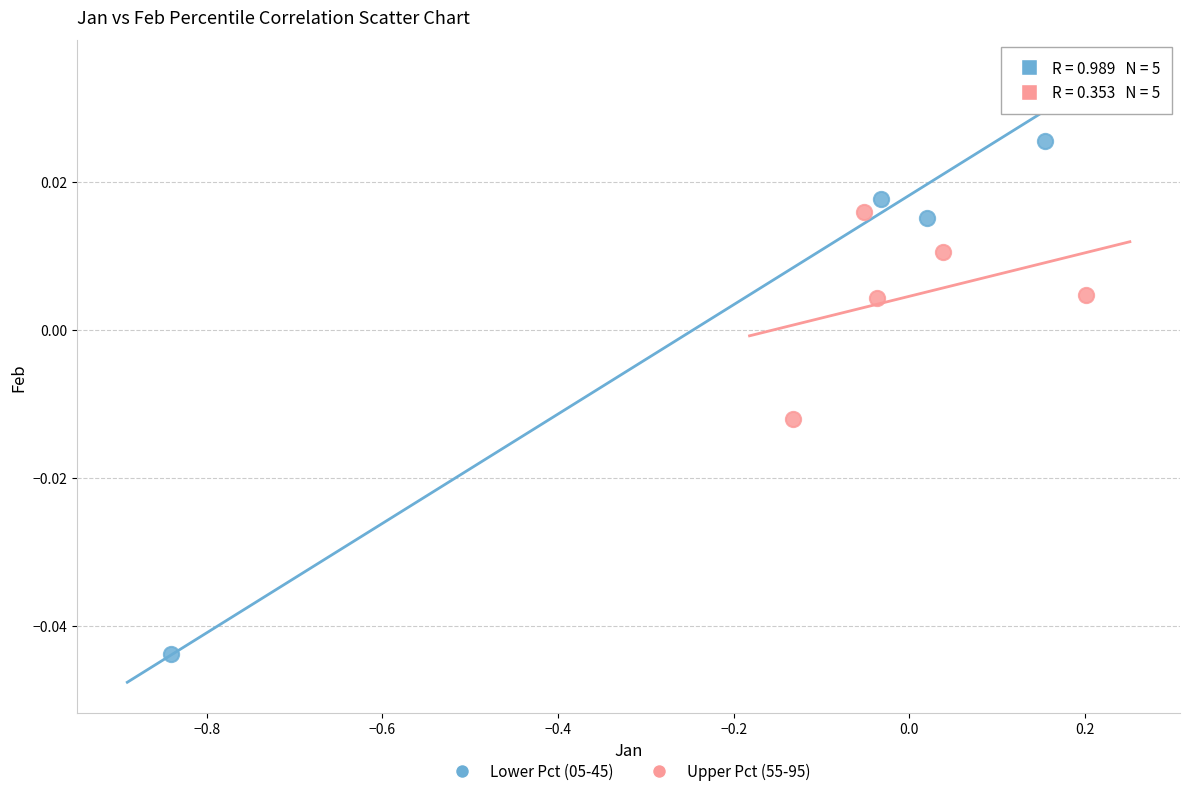

Which series reaches the minimum Y coordinate?

Lower Pct (05-45)